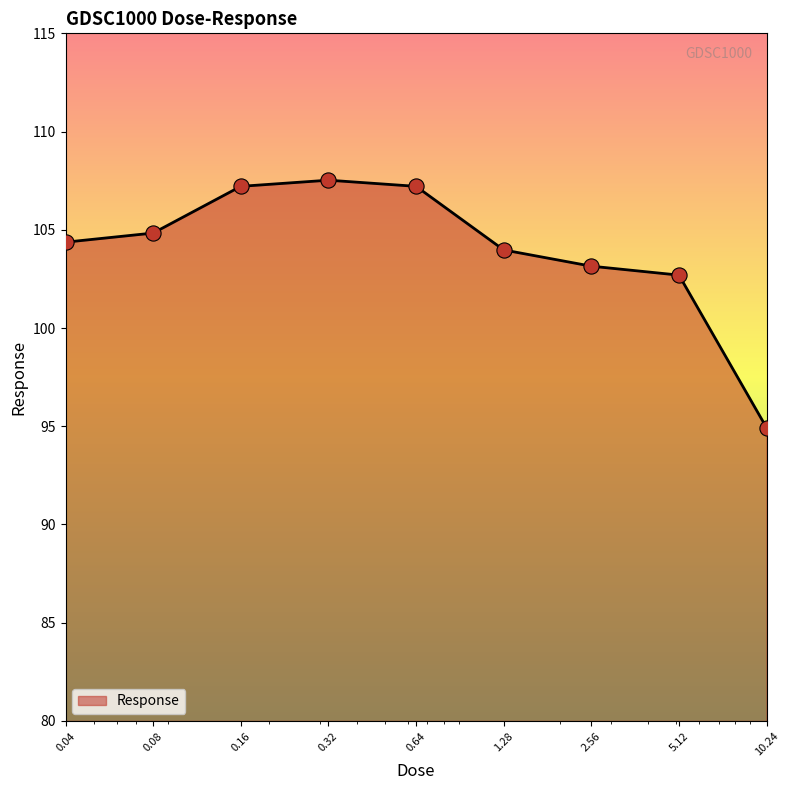

What is the difference between the maximum and minimum values?

12.6